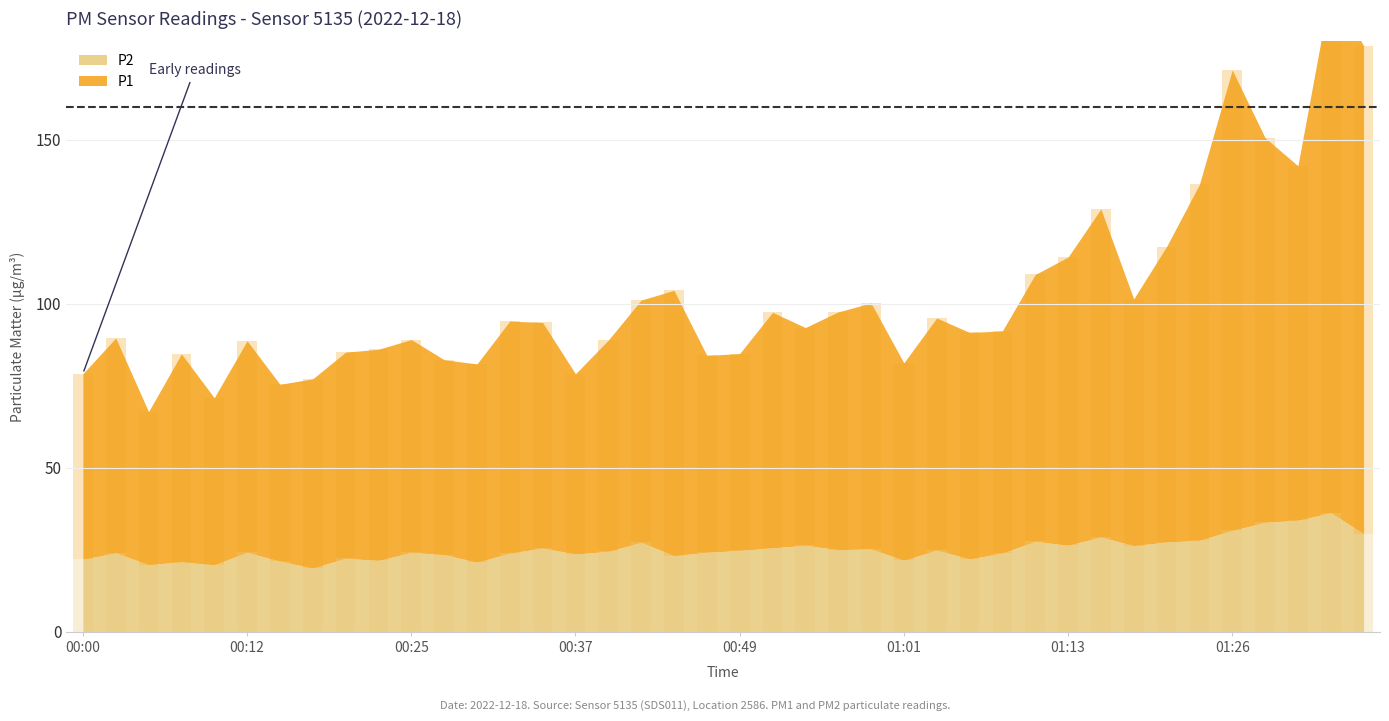

Rank the series by their average value, from lowest to highest.

P2, P1